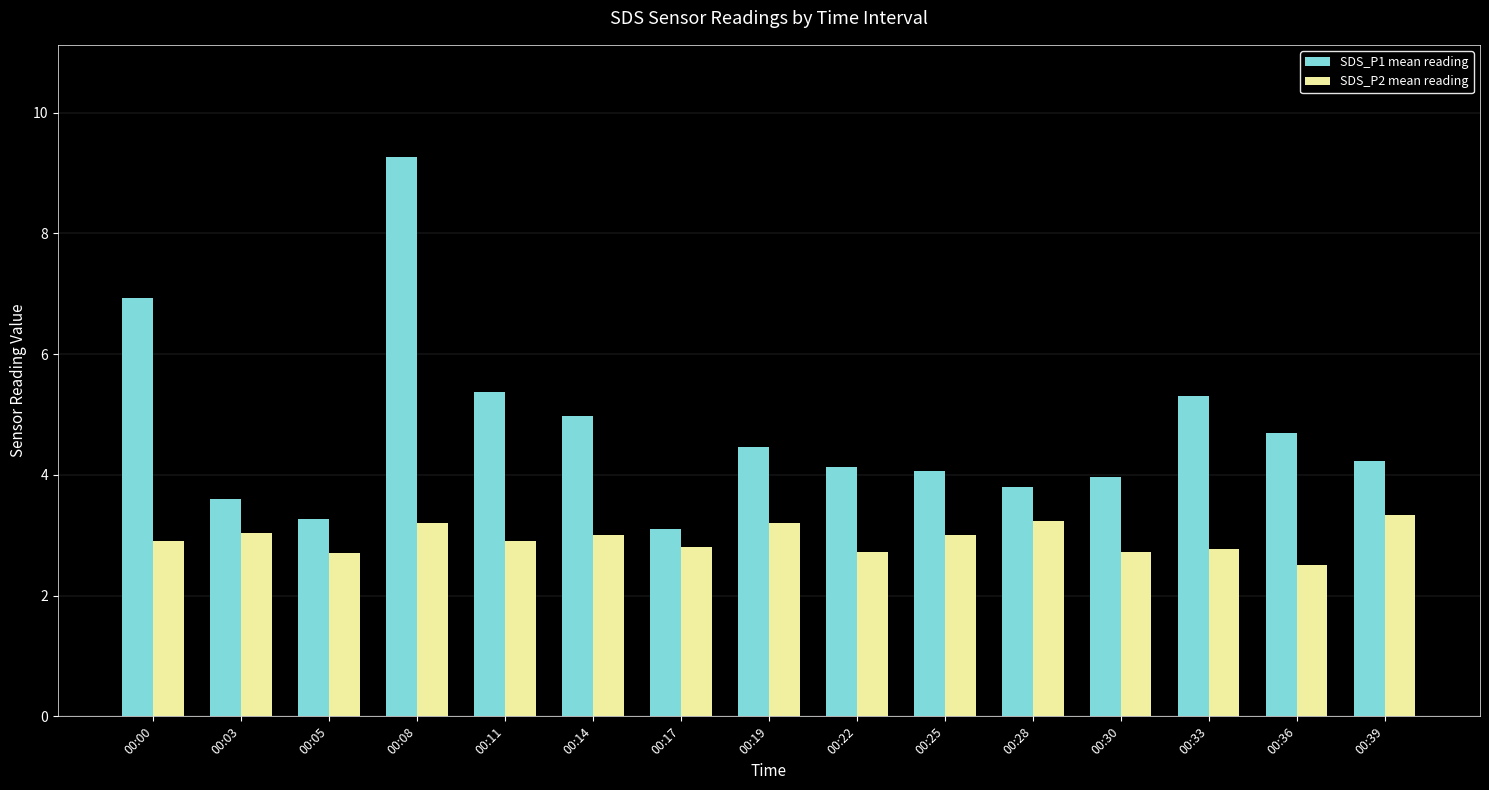

List the series in order of their peak value, highest first.

SDS_P1 mean reading, SDS_P2 mean reading